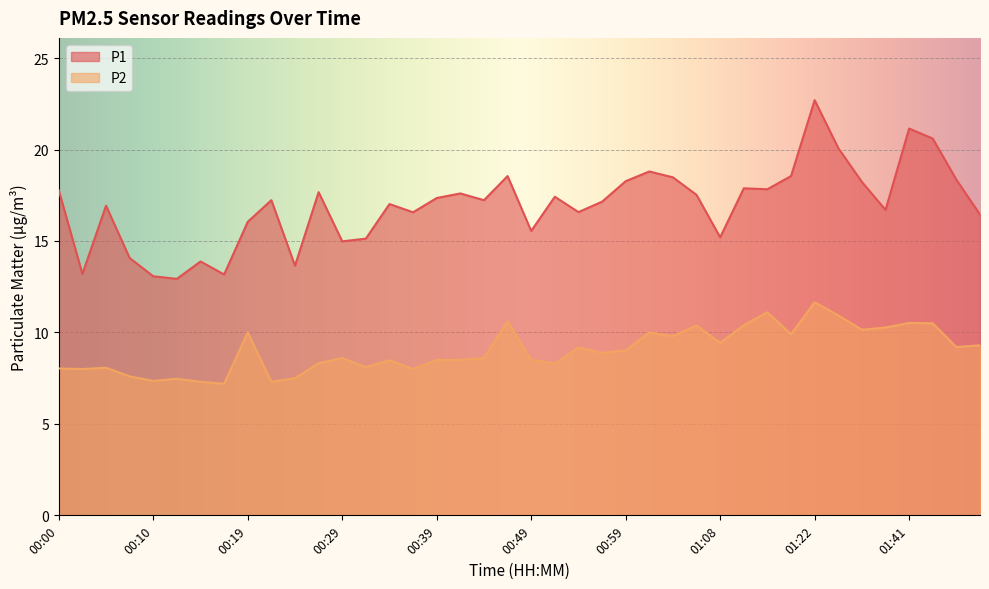

What is the label of the 20th point from the right?

00:49